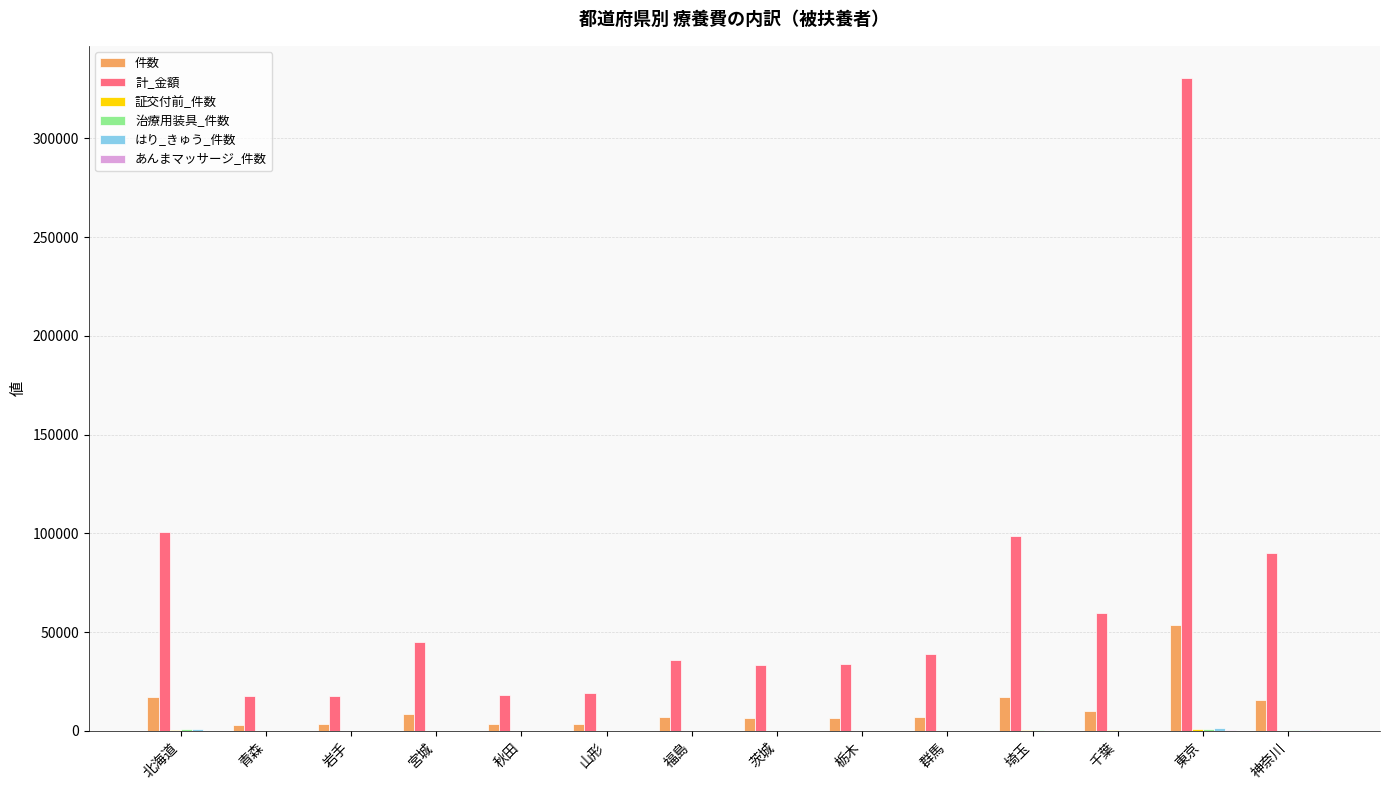

Which series has the largest total across all categories?

計_金額